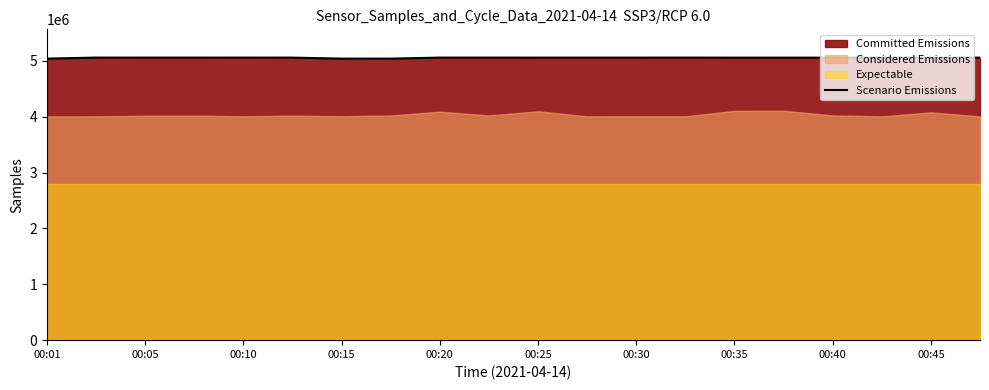

How many values are below 5055997?

10